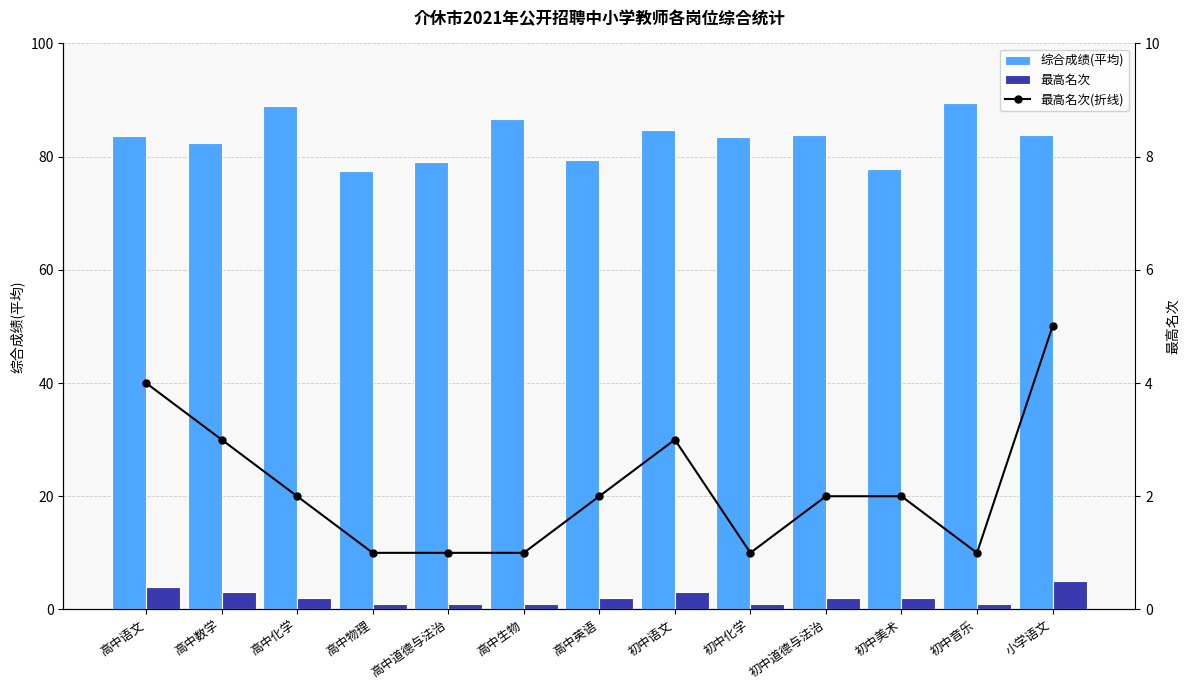

Reading left to right, list all the values displayed in this chart.

综合成绩(平均): 83.7	82.5	88.9	77.5	79.1	86.7	79.5	84.8	83.4	83.8	77.9	89.4	83.9
最高名次: 4.0	3.0	2.0	1.0	1.0	1.0	2.0	3.0	1.0	2.0	2.0	1.0	5.0
最高名次(折线): 4.0	3.0	2.0	1.0	1.0	1.0	2.0	3.0	1.0	2.0	2.0	1.0	5.0